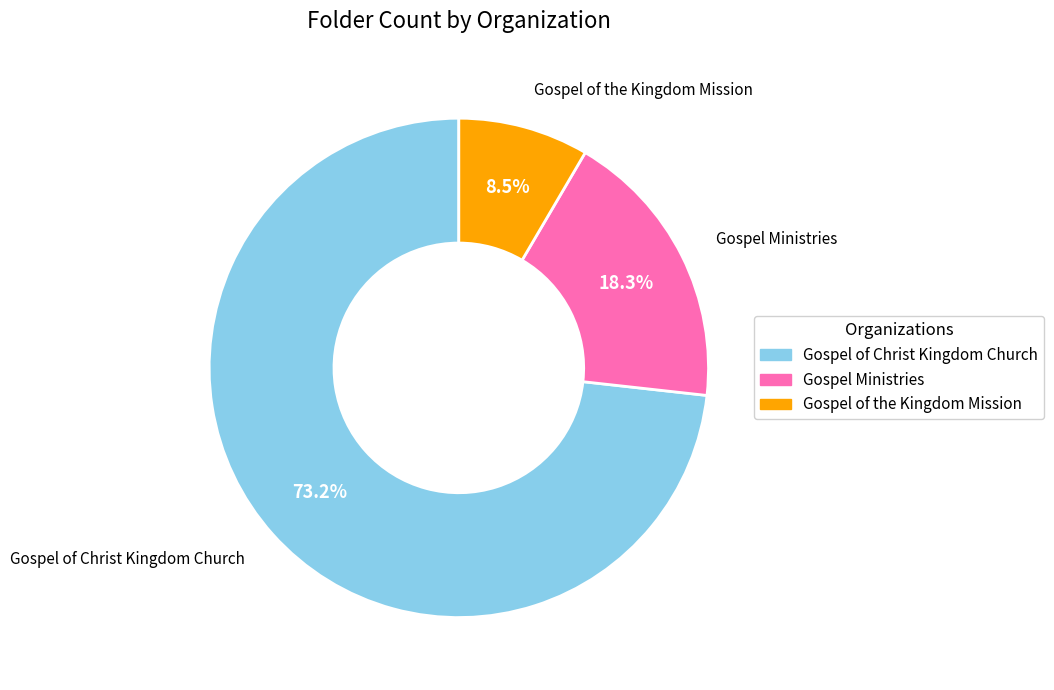

True or false: Gospel of Christ Kingdom Church accounts for 88% of the total.

False